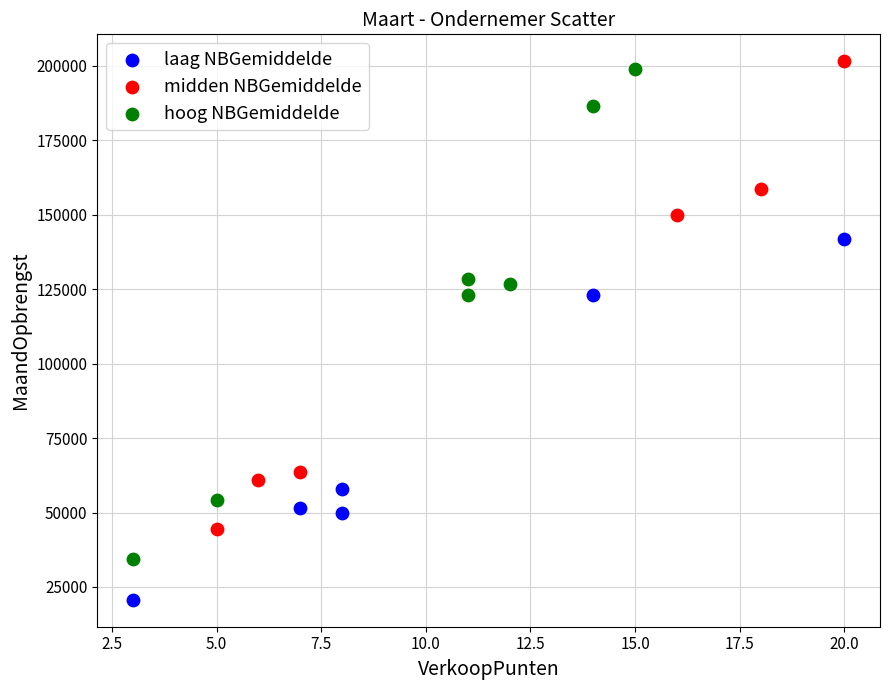

Which series reaches the minimum Y coordinate?

laag NBGemiddelde